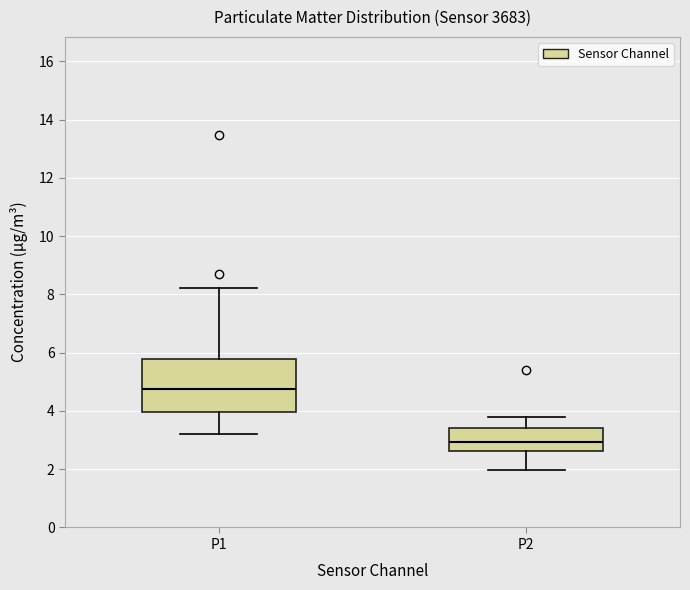

Reading left to right, read every box against the y-axis: the position of its median line, the range the box covers, and the ends of its whiskers. The values are not printed on the chart, so give them approximately, as read against the axis.

P1: median 4.8, box 4.0 to 5.8, whiskers 3.2 to 8.2
P2: median 3.0, box 2.6 to 3.4, whiskers 2.0 to 3.8